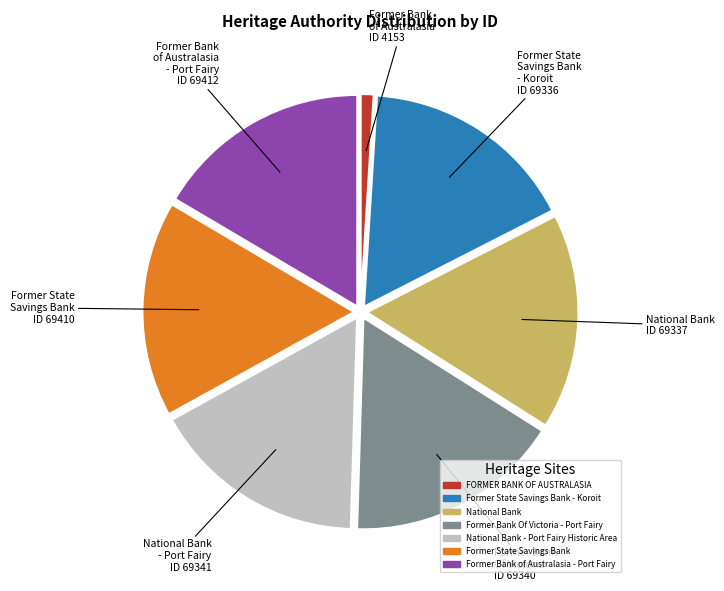

Does any single category account for the majority?

No